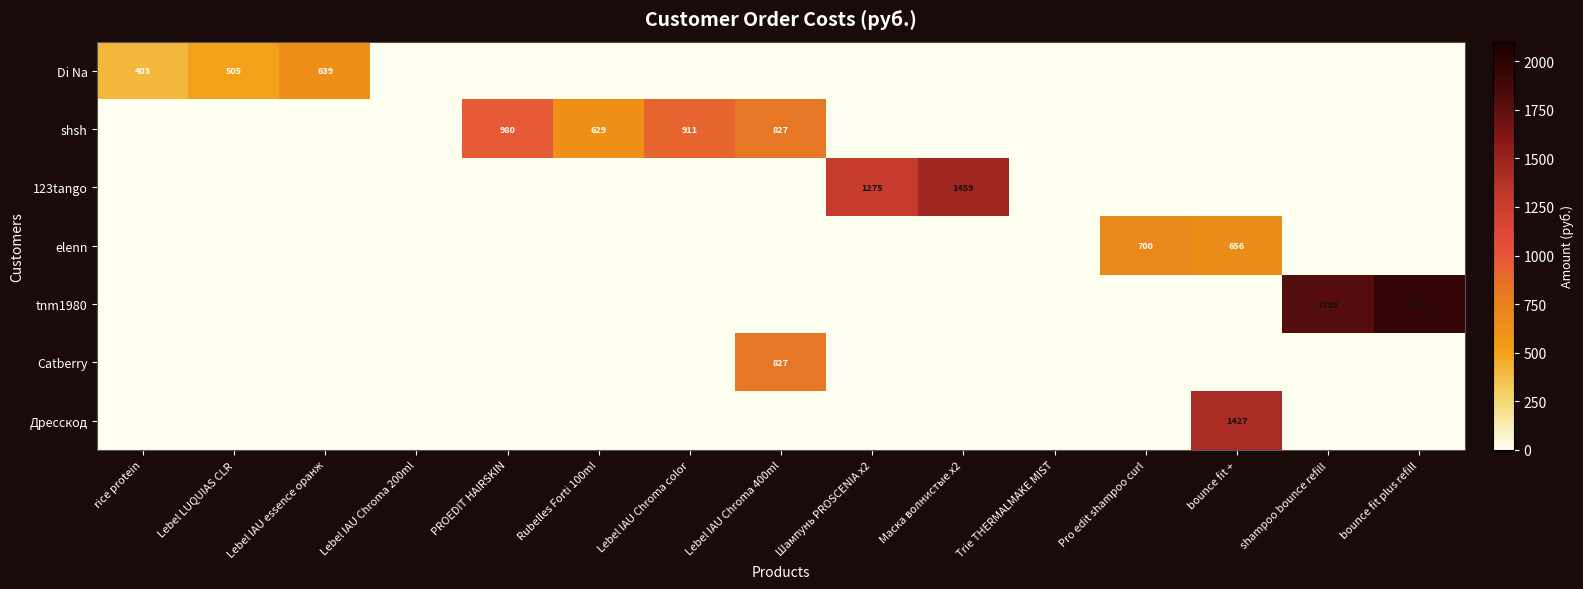

True or false: 123tango has a value of 1275 at Шампунь PROSCENIA x2.

True